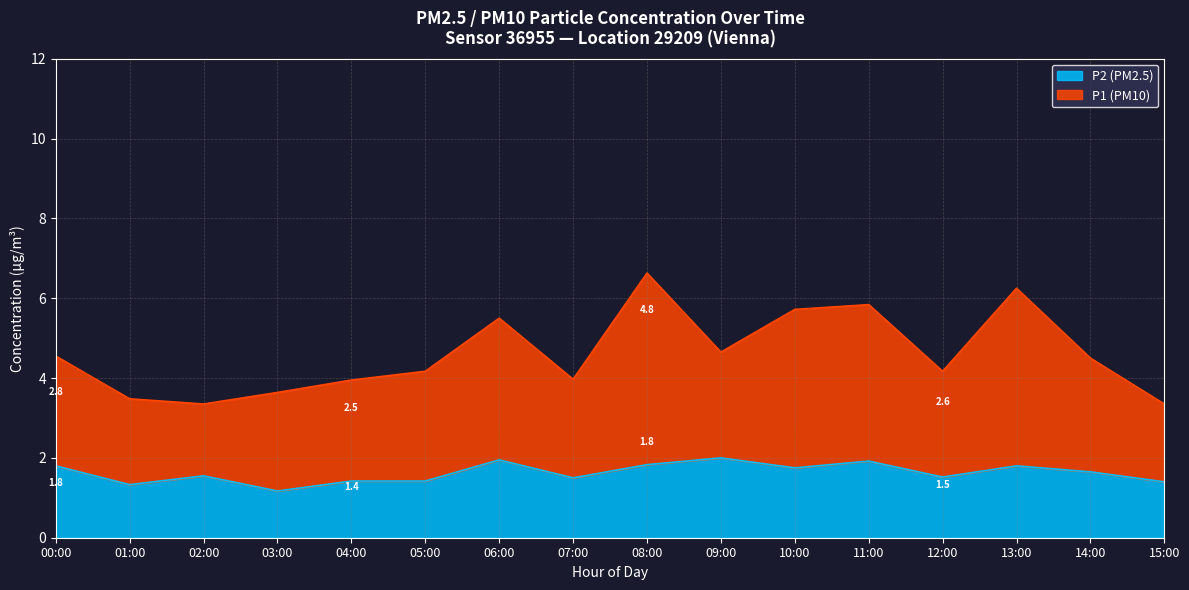

The value of P2 at 11:00 is 0.7. True or false?

False